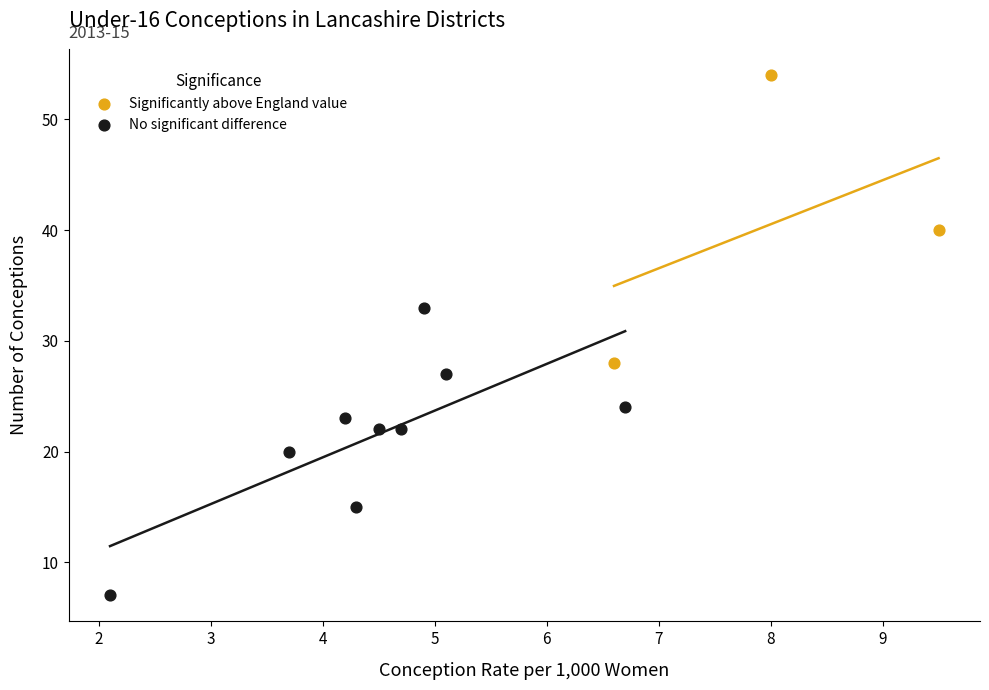

Which series contains the highest Y value?

Significantly above England value